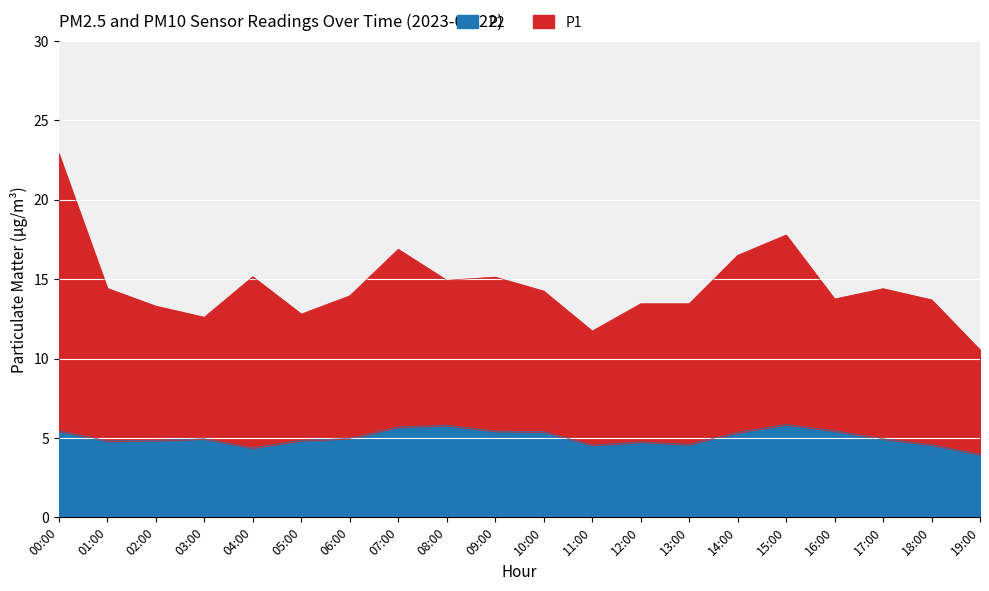

List the labels in order of P2 value, smallest first.

19:00, 04:00, 11:00, 18:00, 13:00, 12:00, 01:00, 02:00, 05:00, 03:00, 17:00, 06:00, 14:00, 10:00, 09:00, 00:00, 16:00, 07:00, 08:00, 15:00